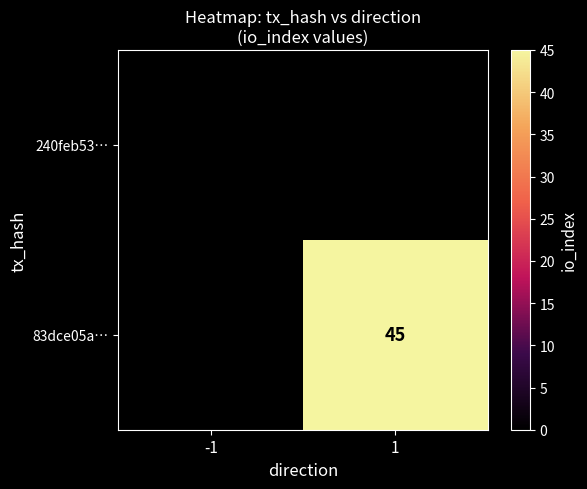

Is it true that 83dce05a… equals 45 at 1?

True